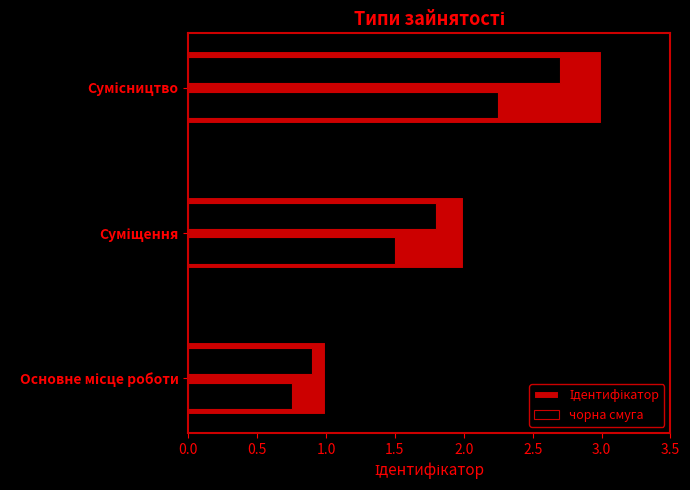

What position from the right is Суміщення?

2